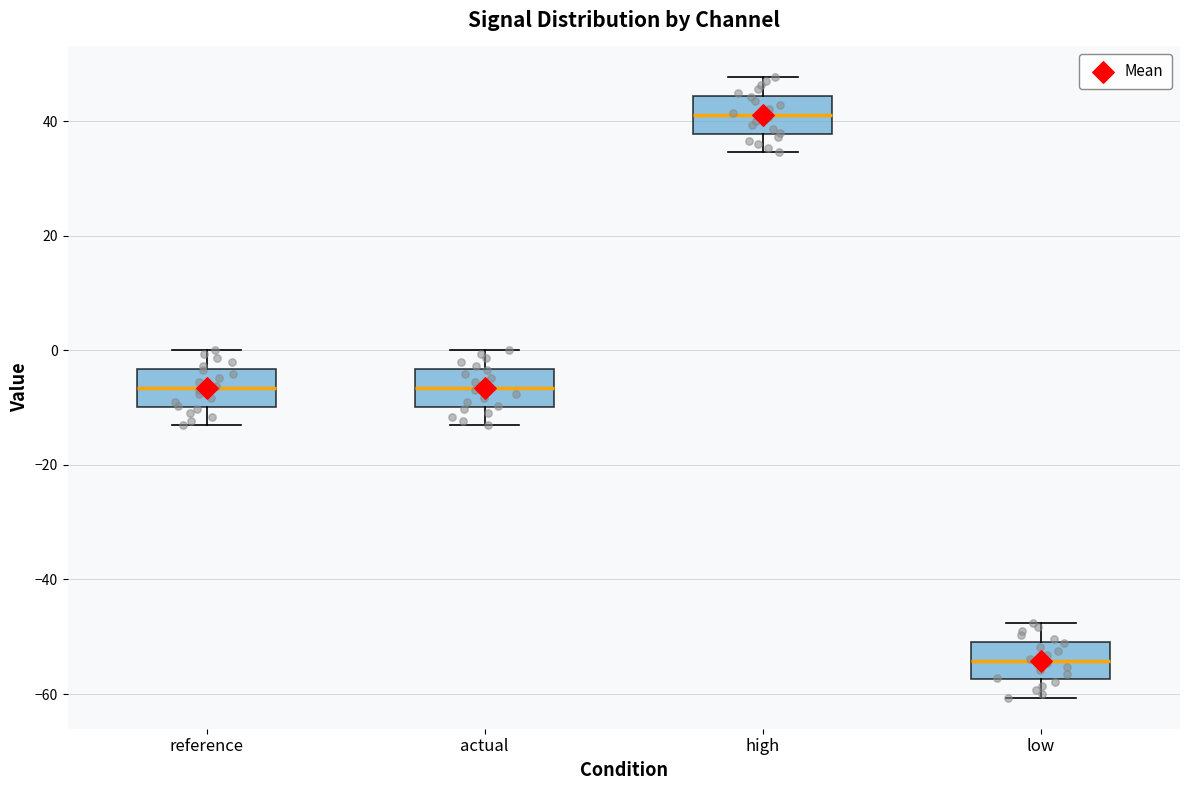

Where does the upper whisker of the box for low end on the y-axis? The values are not printed on the chart, so give them approximately, as read against the axis.

-48